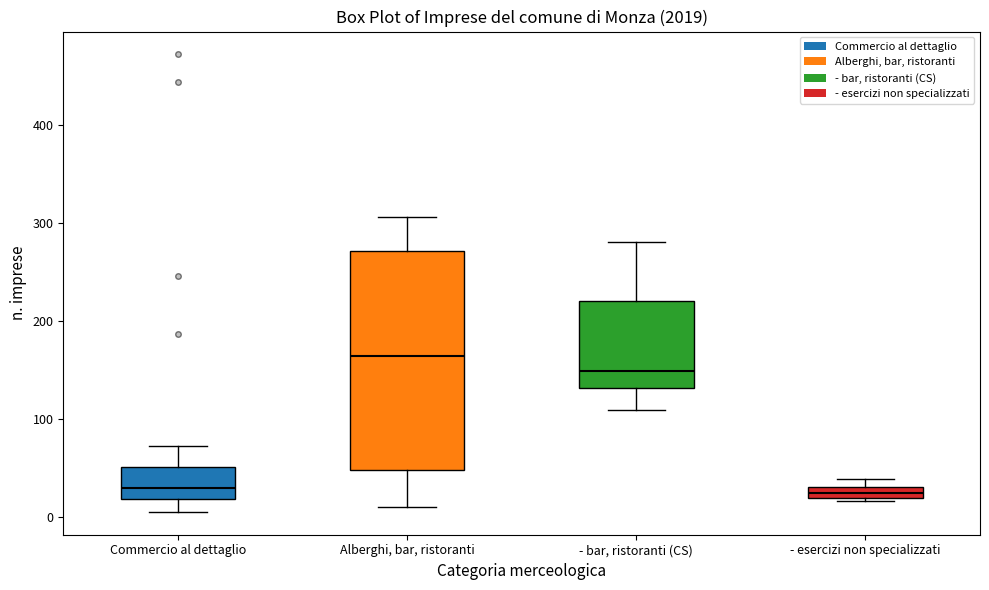

Comparing the boxes themselves (not the whiskers), which one is the tallest?

Alberghi, bar, ristoranti